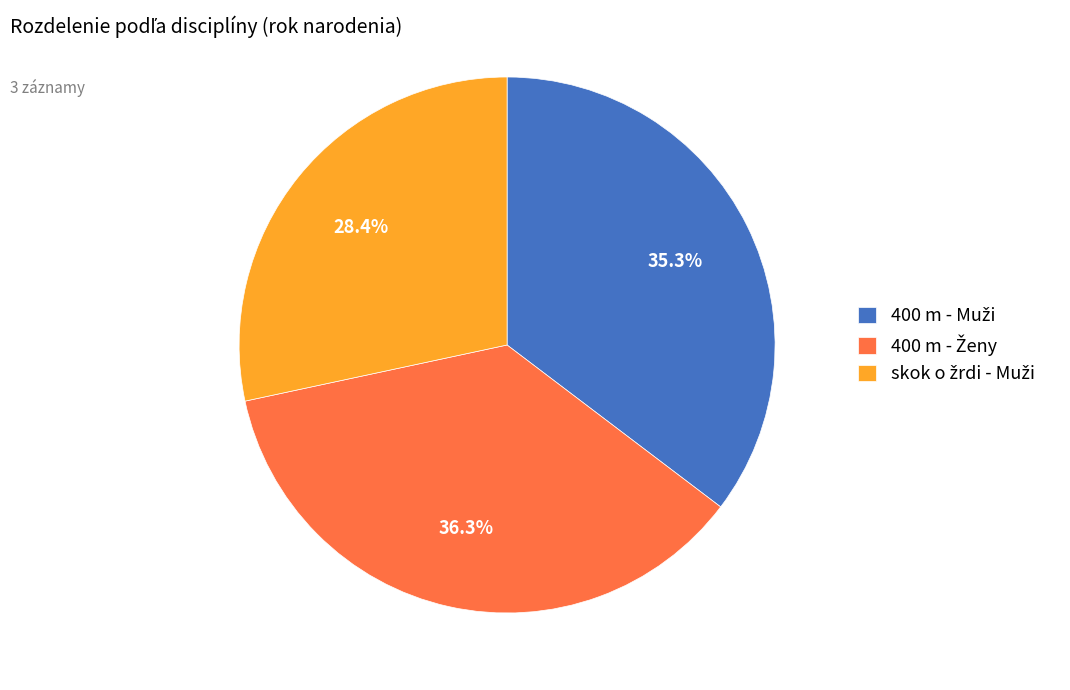

Is there a majority slice in this chart?

No